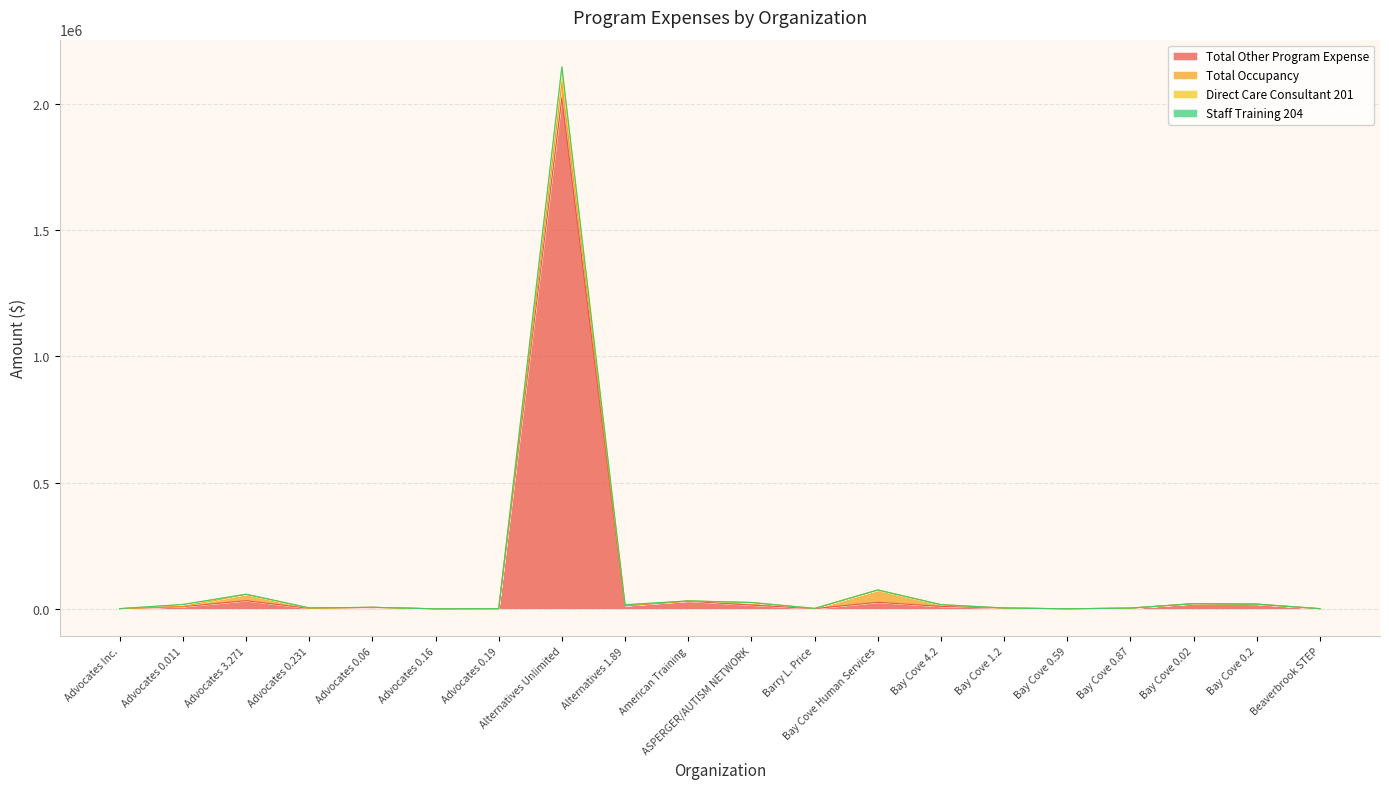

Which category has the highest value in the Total Other Program Expense series?

Alternatives Unlimited